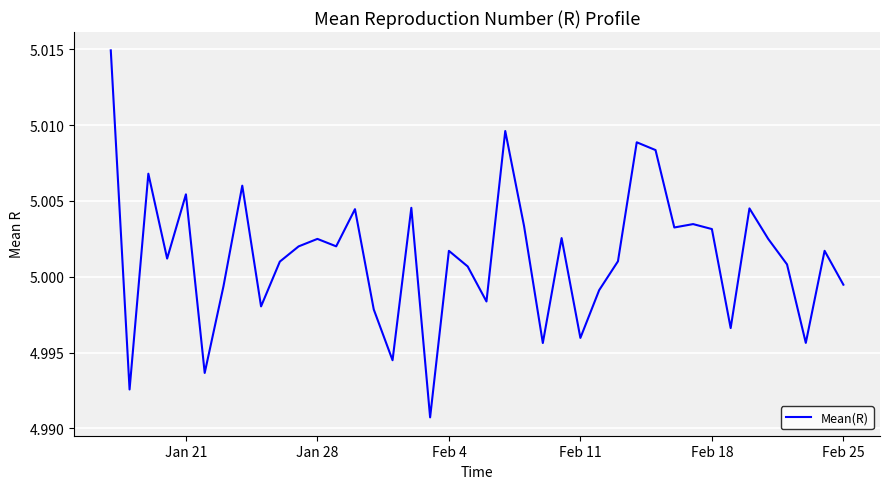

How many lines are shown in the chart?

1